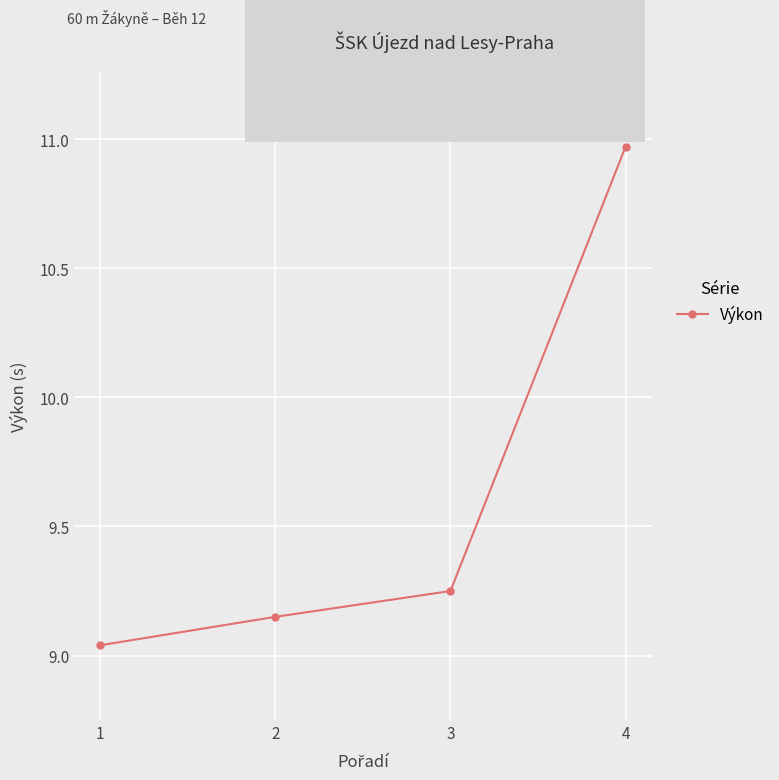

What is the sum of the values at 3 and 4?

20.2